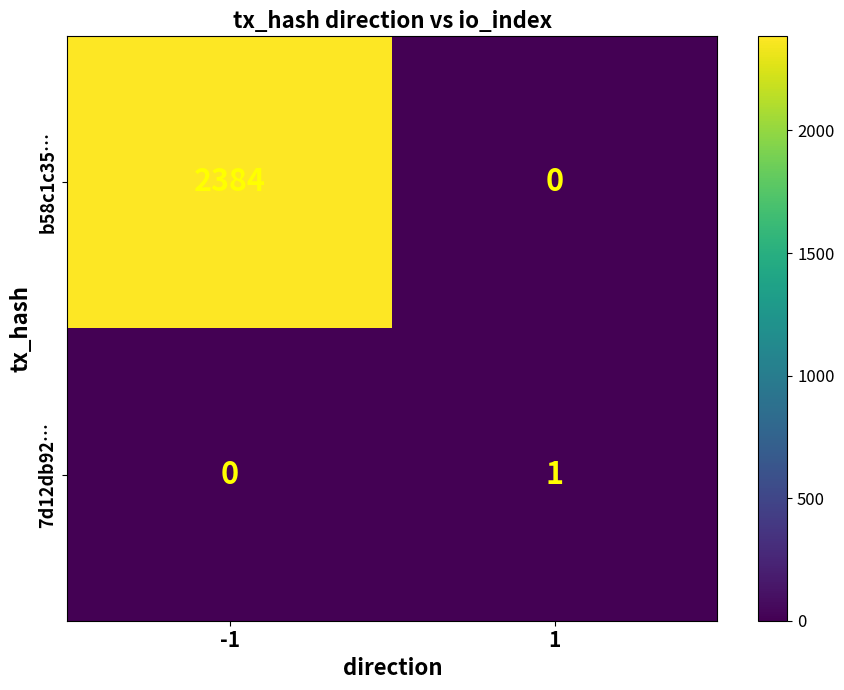

What is the average value of the b58c1c35… series?

1192